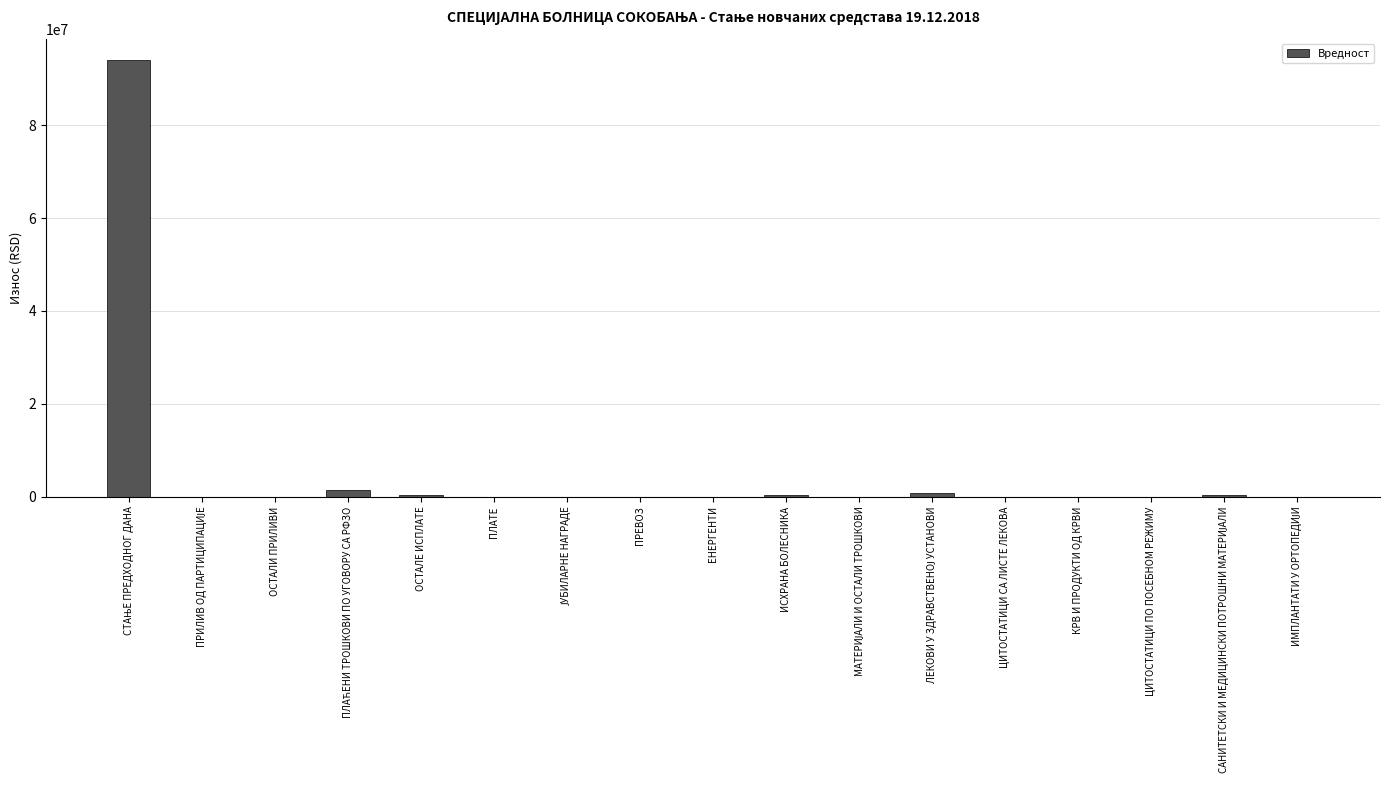

What is the sum of all values?

97205882.6